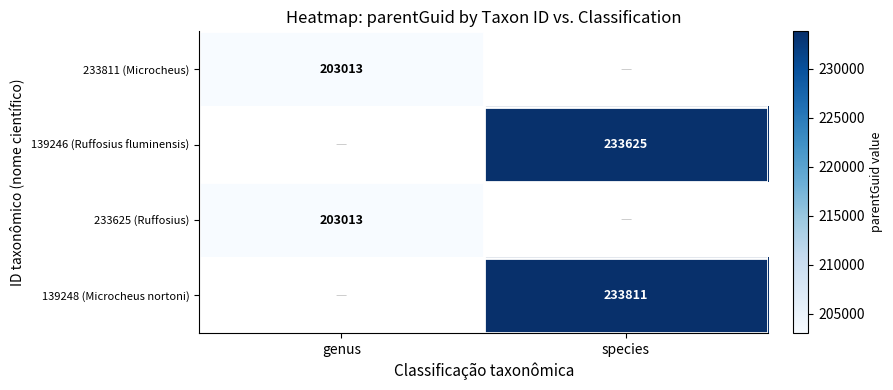

The 233625 (Ruffosius) series shows 361233 at genus. True or false?

False